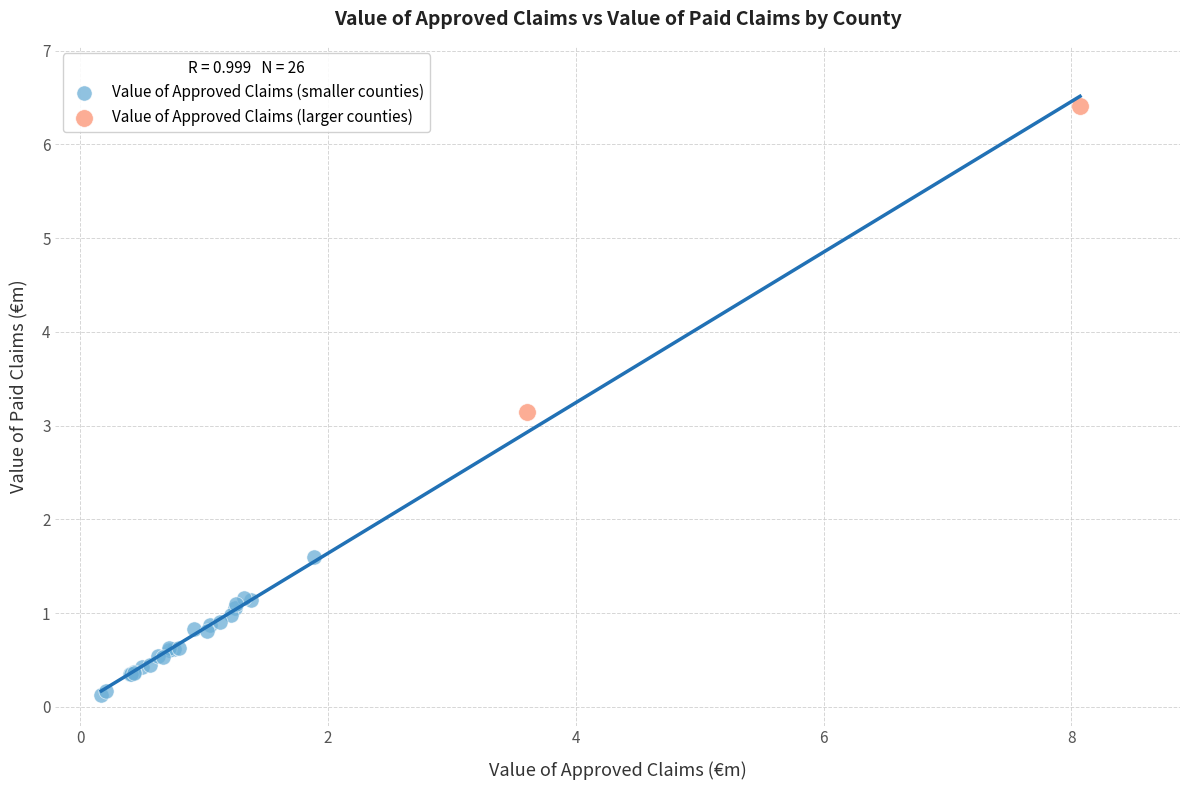

Which series has the widest spread of Y values?

Value of Approved Claims (larger counties)